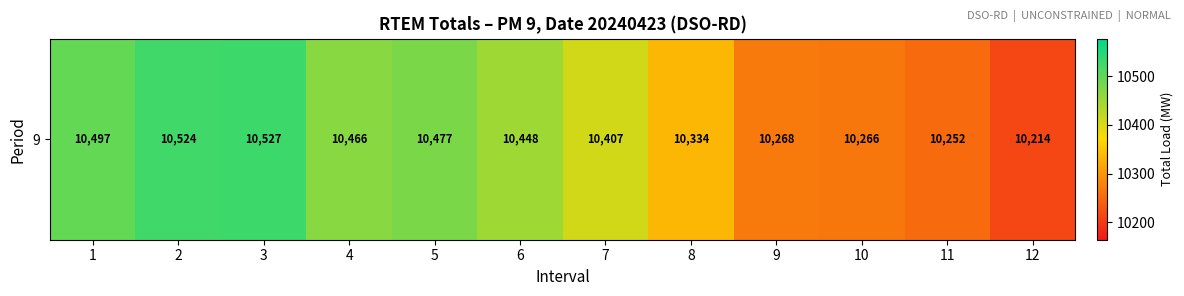

What is the smallest value displayed?

10214